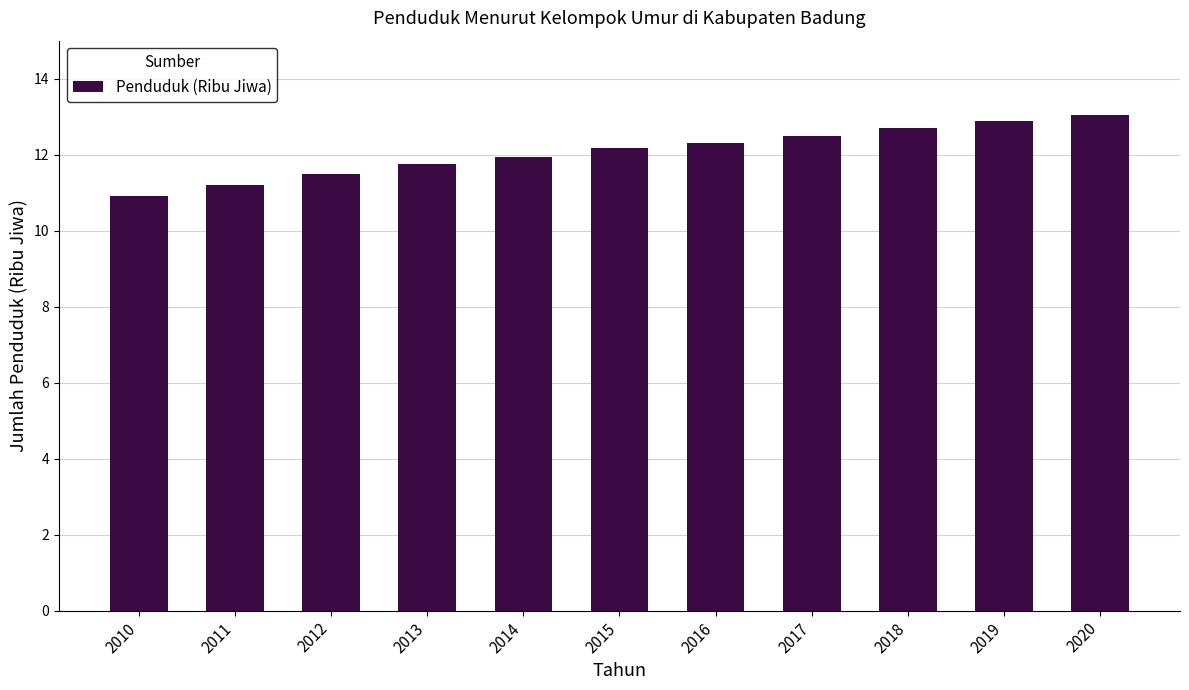

Read the value at 2019.

12.9